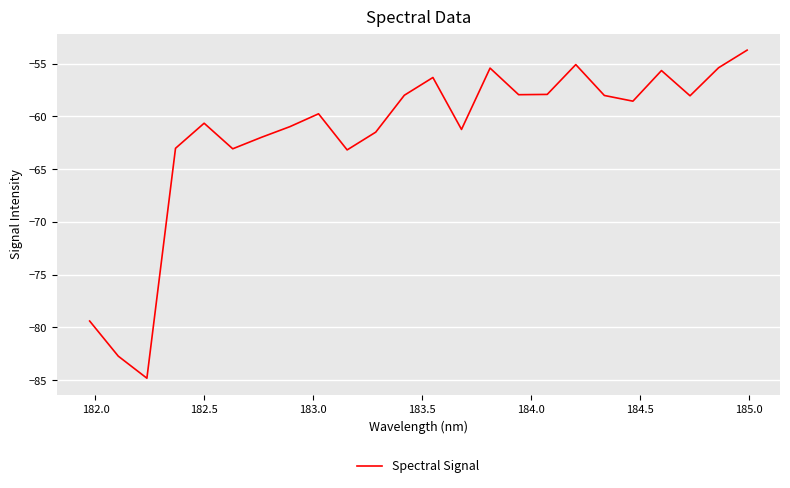

Does the chart have visible grid lines?

Yes